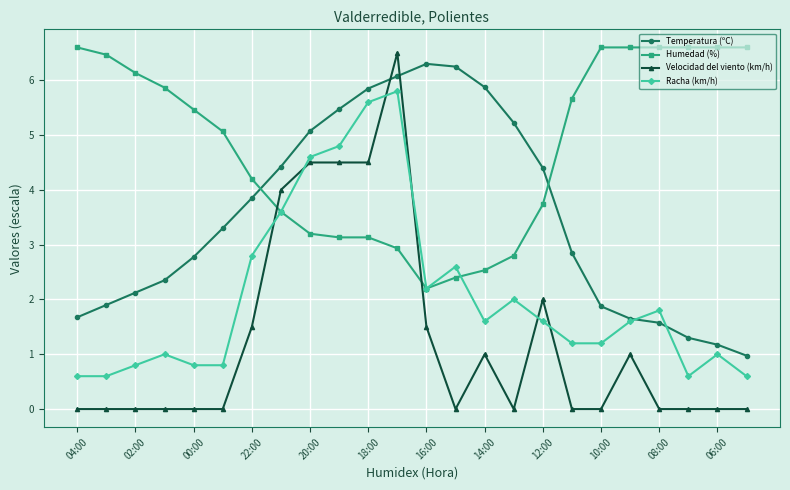

Which series has the largest range (max minus min)?

Velocidad del viento (km/h)